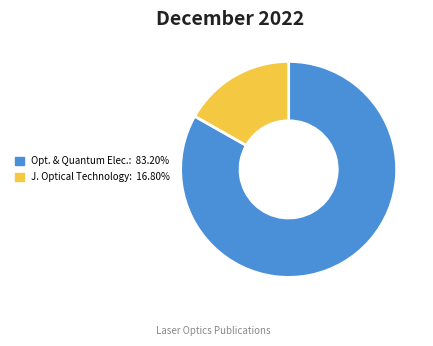

Is there any slice that represents more than half of the pie?

Yes